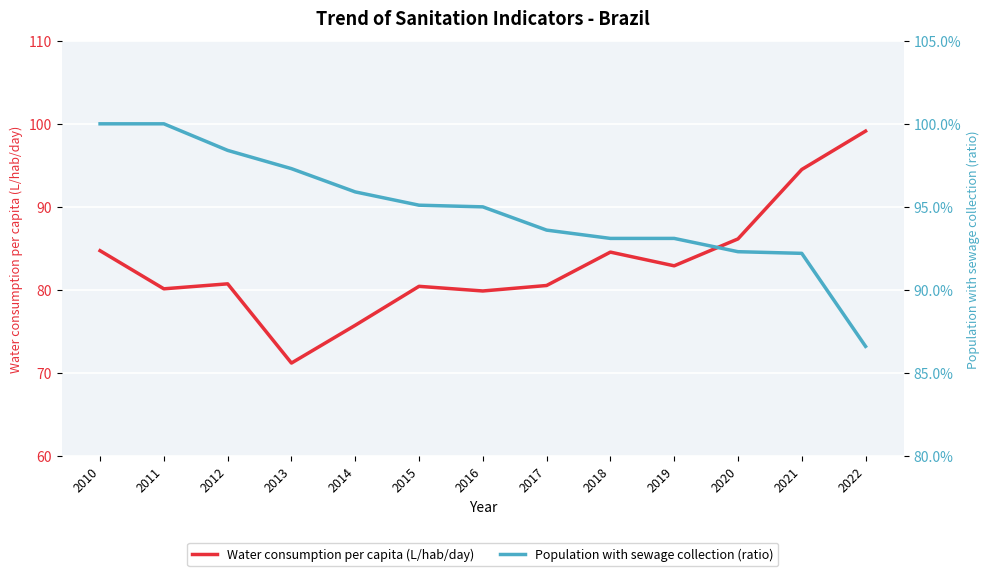

At 2016, list the series in order from largest to smallest.

Water consumption per capita (L/hab/day), Population with sewage collection (ratio)